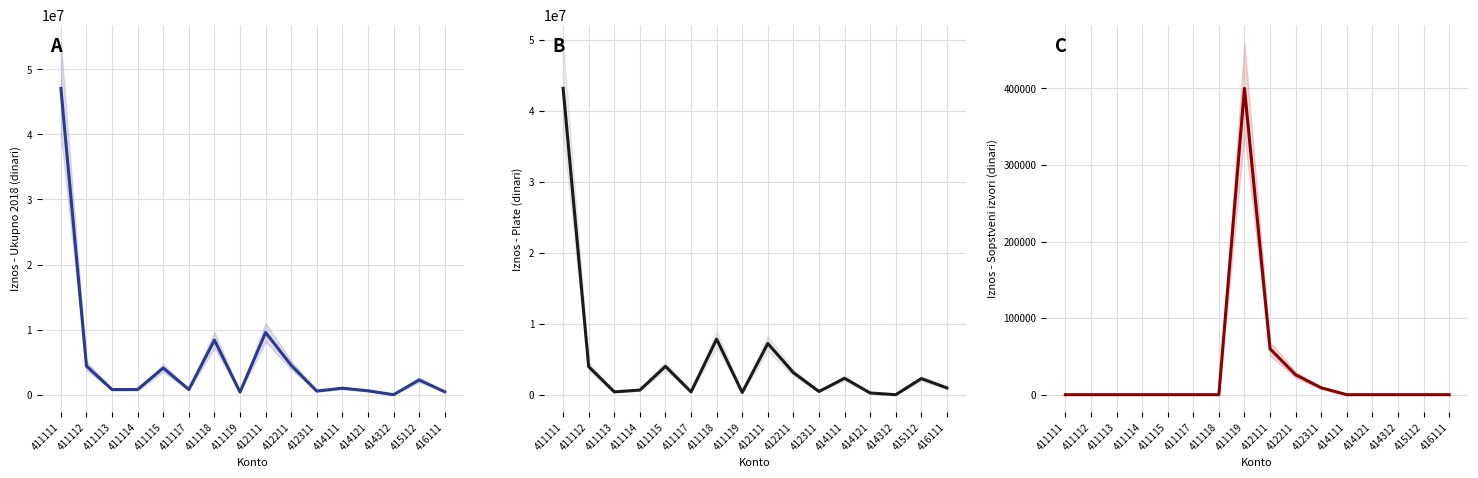

Between 415112 and 416111, which series saw the biggest shift?

Ukupno za 2018